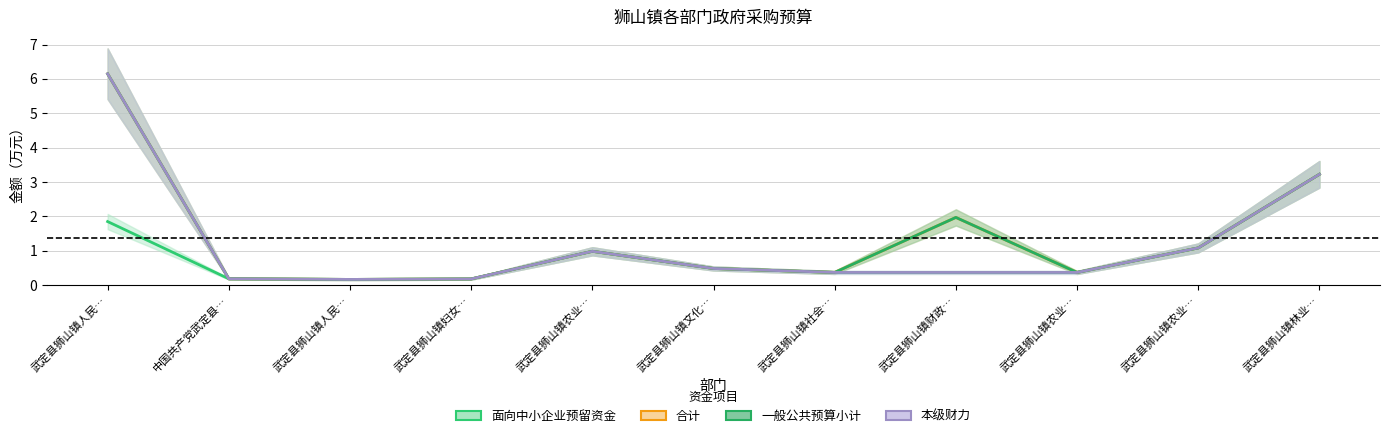

What is the approximate value of 本级财力 at 武定县狮山镇农业…?

0.4